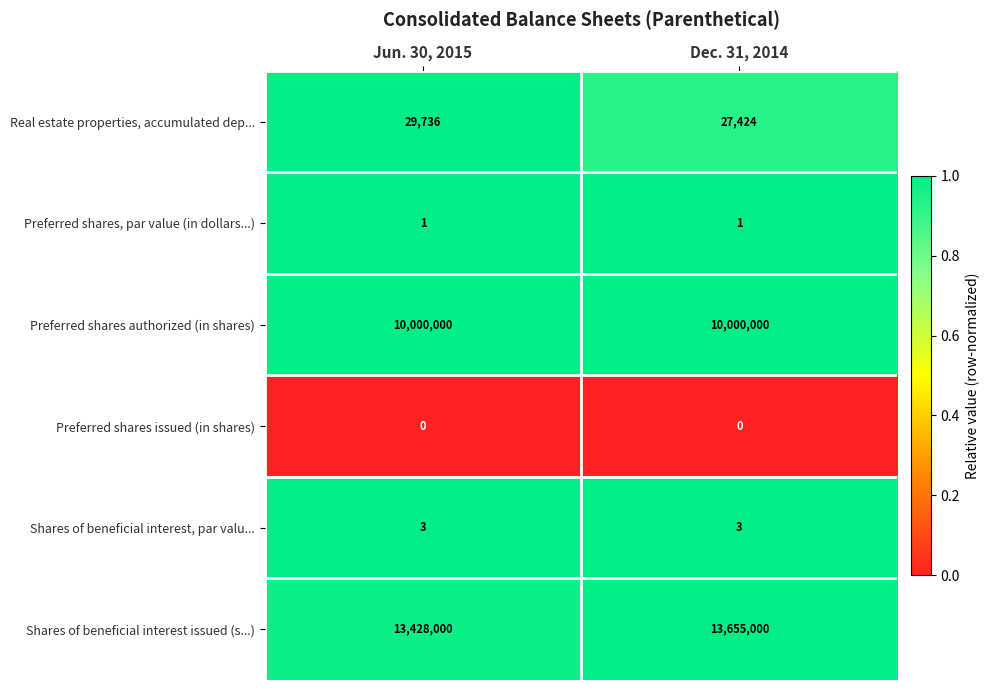

Reading left to right, extract all data points from this chart.

Real estate properties, accumulated dep...: 29736	27424
Preferred shares, par value (in dollars...): 1	1
Preferred shares authorized (in shares): 10000000	10000000
Preferred shares issued (in shares): 0	0
Shares of beneficial interest, par valu...: 3	3
Shares of beneficial interest issued (s...): 13428000	13655000